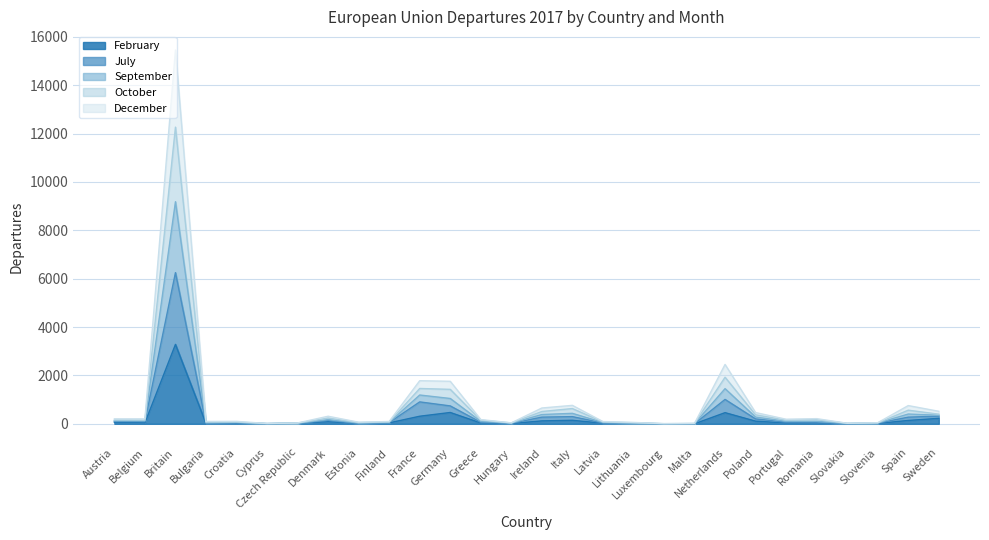

What position from the left is Latvia?

17